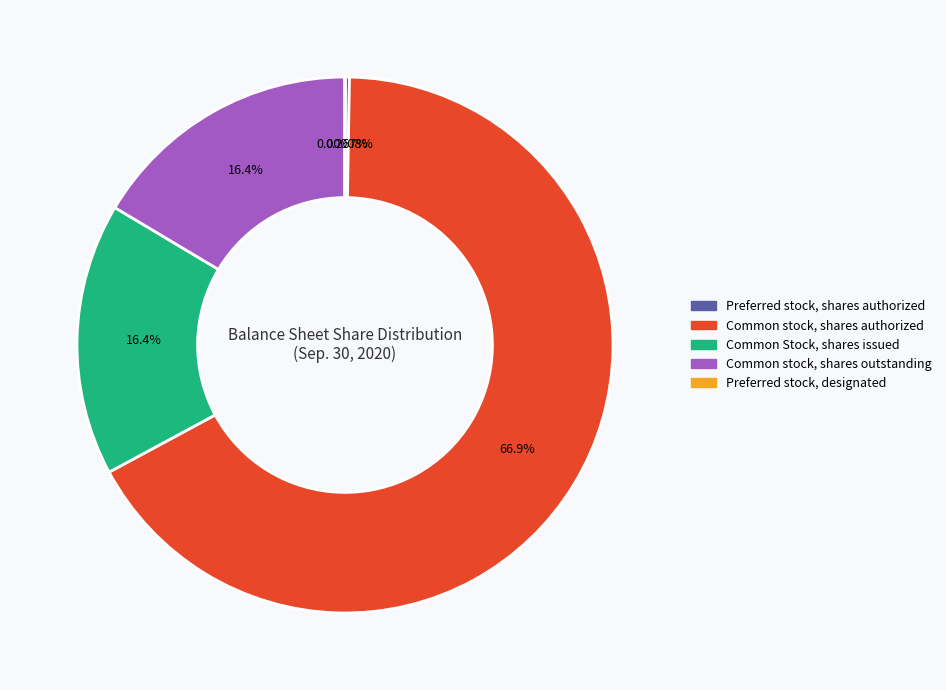

Does Common stock, shares authorized account for over 50% of the chart?

Yes